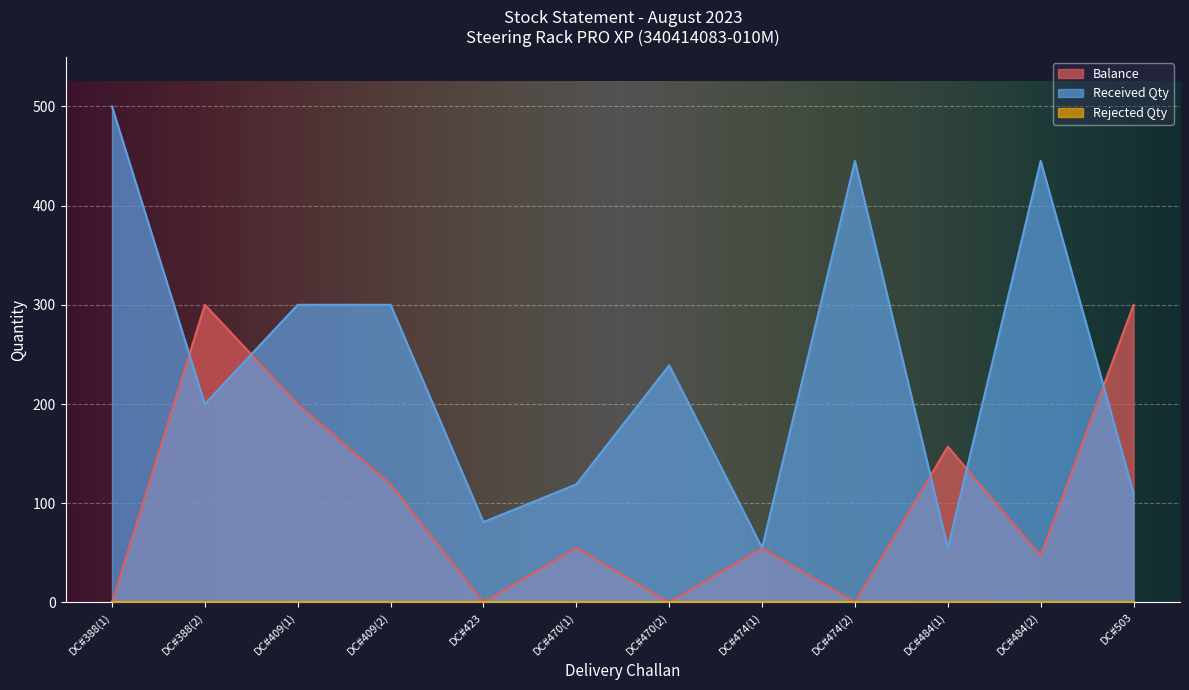

The value of Received Qty at DC#388(1) is 500. True or false?

True